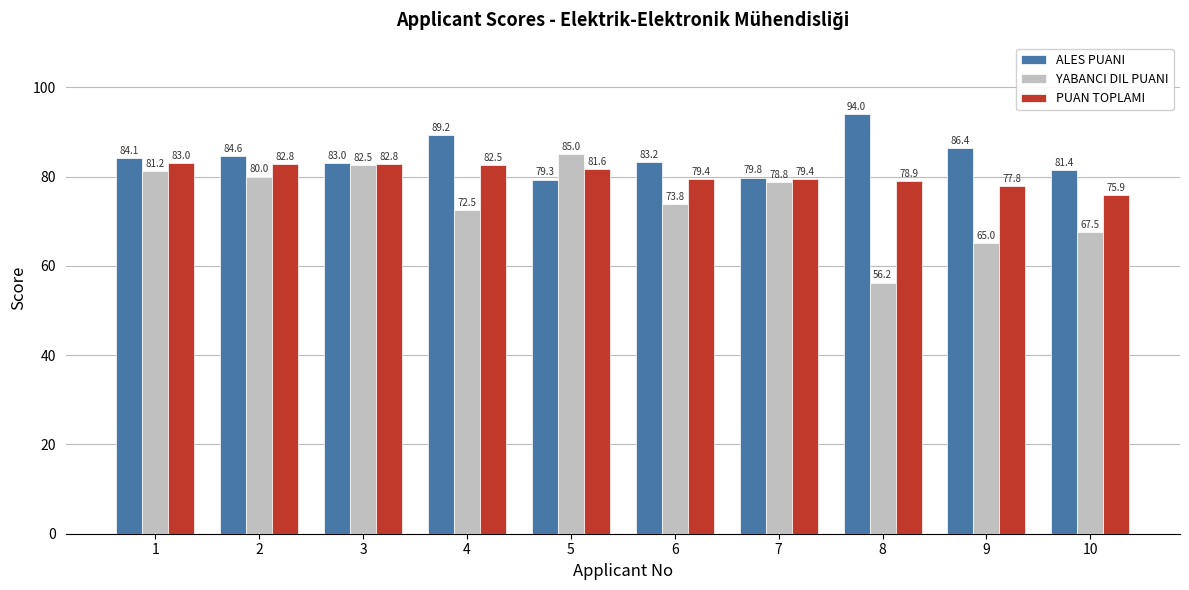

Rank the series by their maximum value, from highest to lowest.

ALES PUANI, YABANCI DIL PUANI, PUAN TOPLAMI